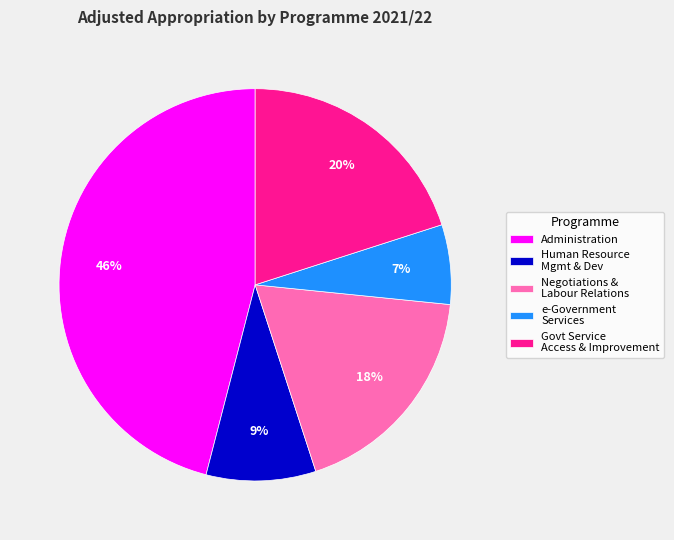

The Administration slice represents 39% of the pie. True or false?

False